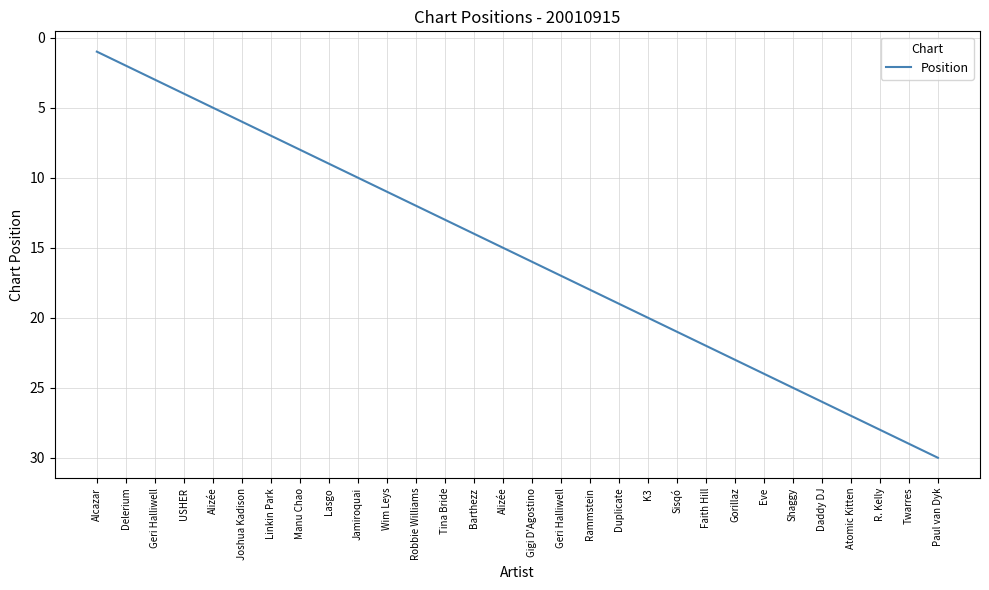

How many lines are shown in the chart?

1